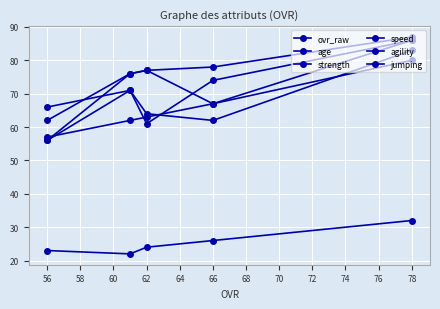

How many lines are shown in the chart?

6